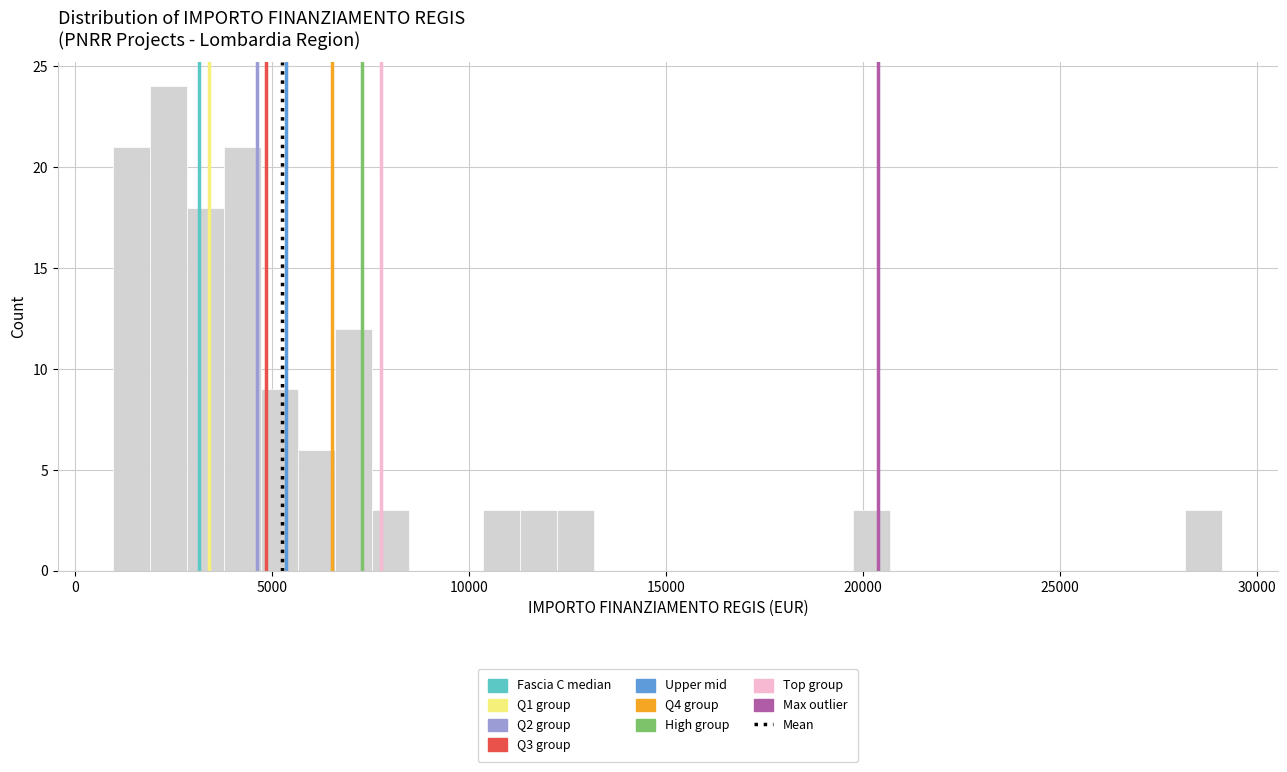

Read against the x-axis, roughly where is the centre of the tallest bar?

2500